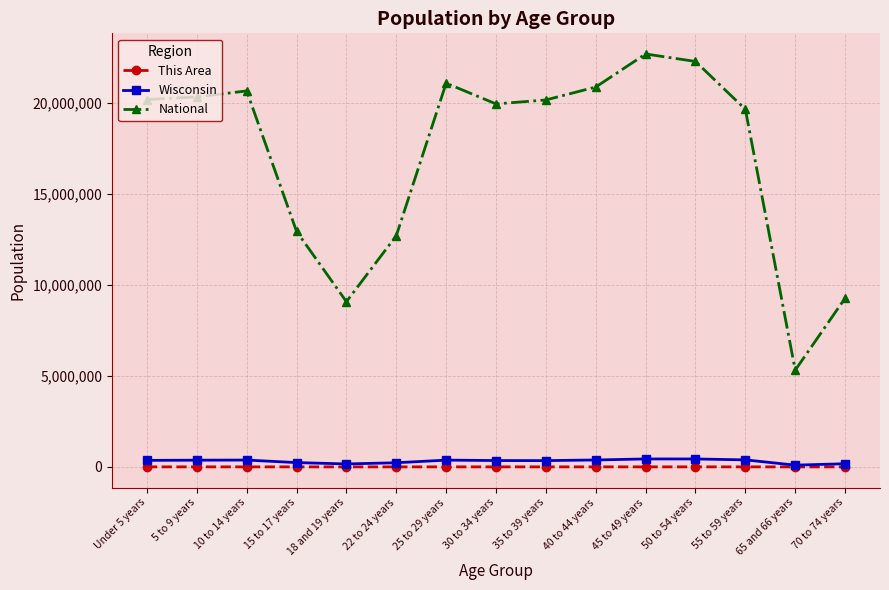

Which series has the largest total across all categories?

National